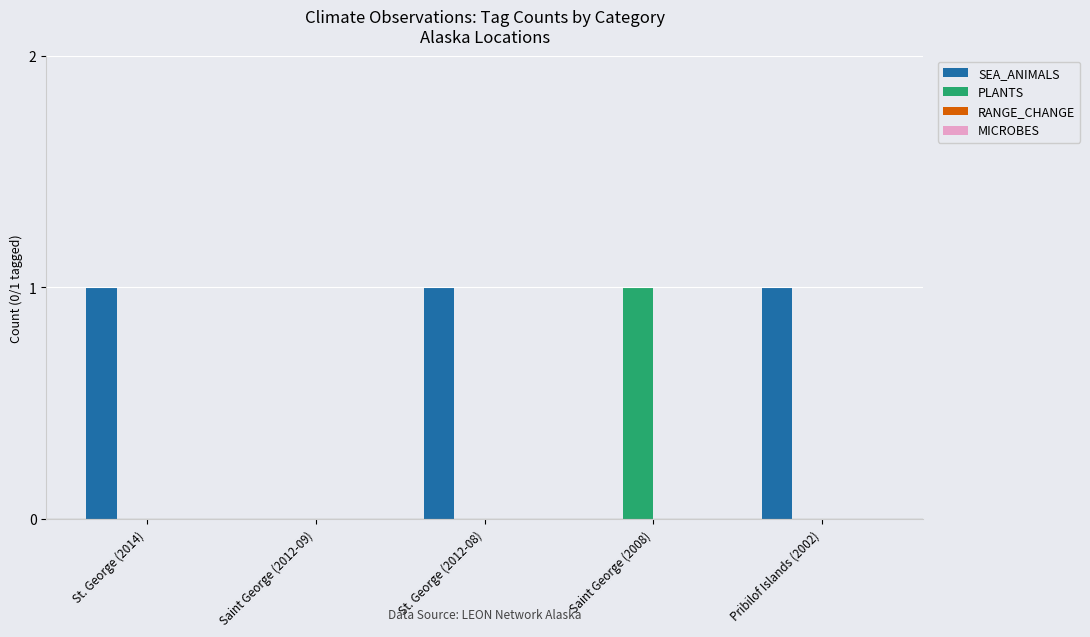

What is the greatest value displayed?

1